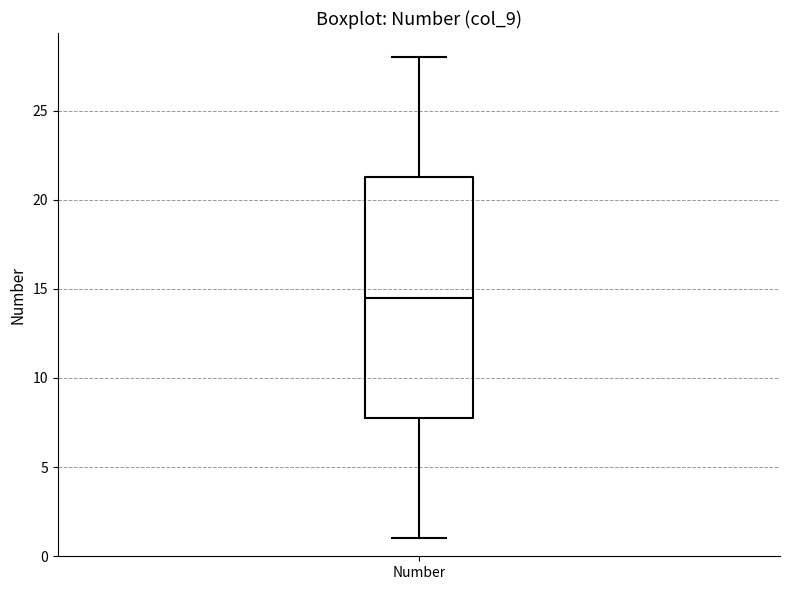

Read this box plot against the y-axis: the position of the median line, the range covered by the box, and the ends of both whiskers. The values are not printed on the chart, so give them approximately, as read against the axis.

median 14.5, box 8.0 to 21.5, whiskers 1.0 to 28.0